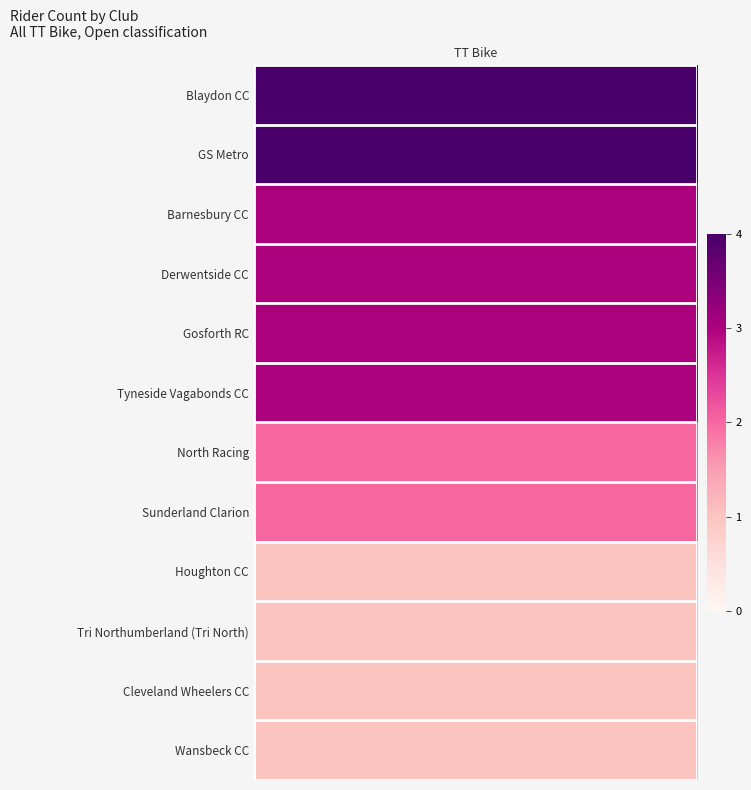

What is the sum of all GS Metro values?

4